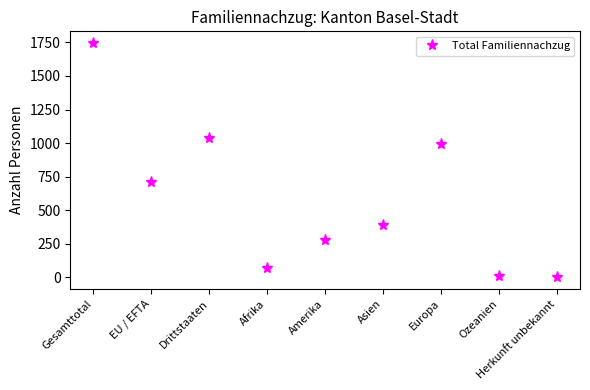

What is the label of the 4th point from the left?

Afrika